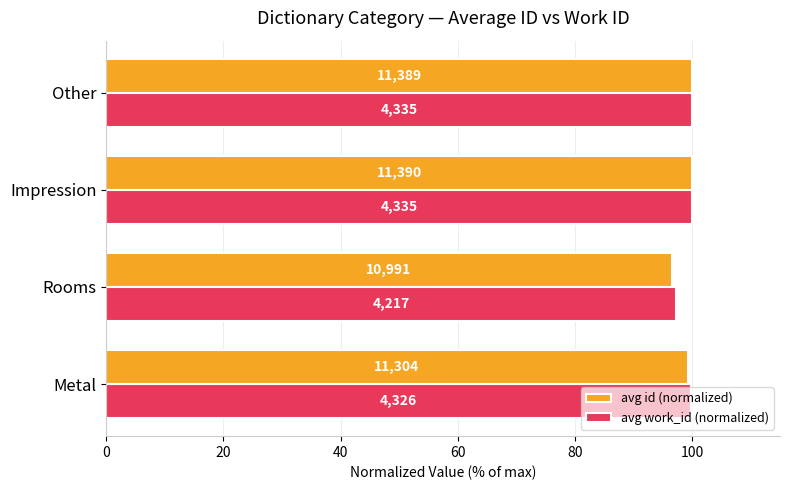

What are all the series names shown in the legend?

avg id (normalized), avg work_id (normalized)